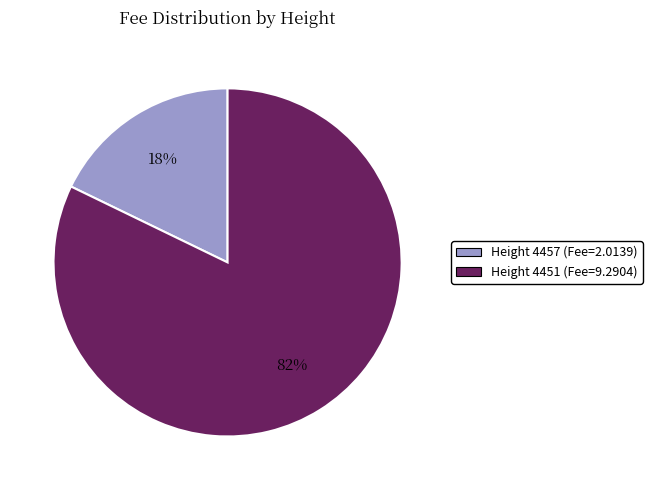

Count the number of slices in the pie.

2